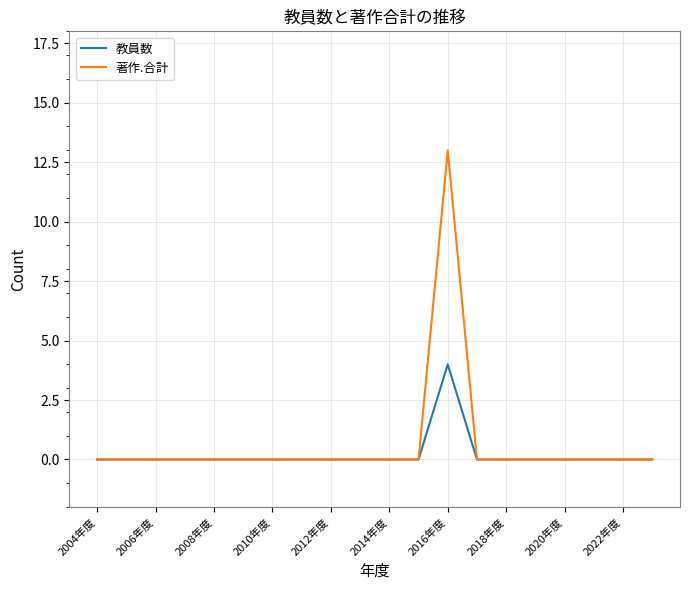

In 著作.合計, how many points are higher than both neighbors (excluding endpoints)?

1